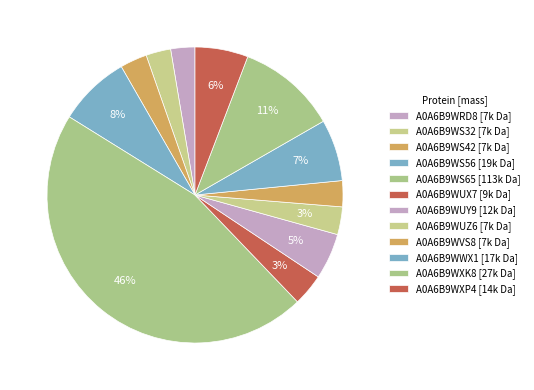

How many segments does this pie chart have?

12